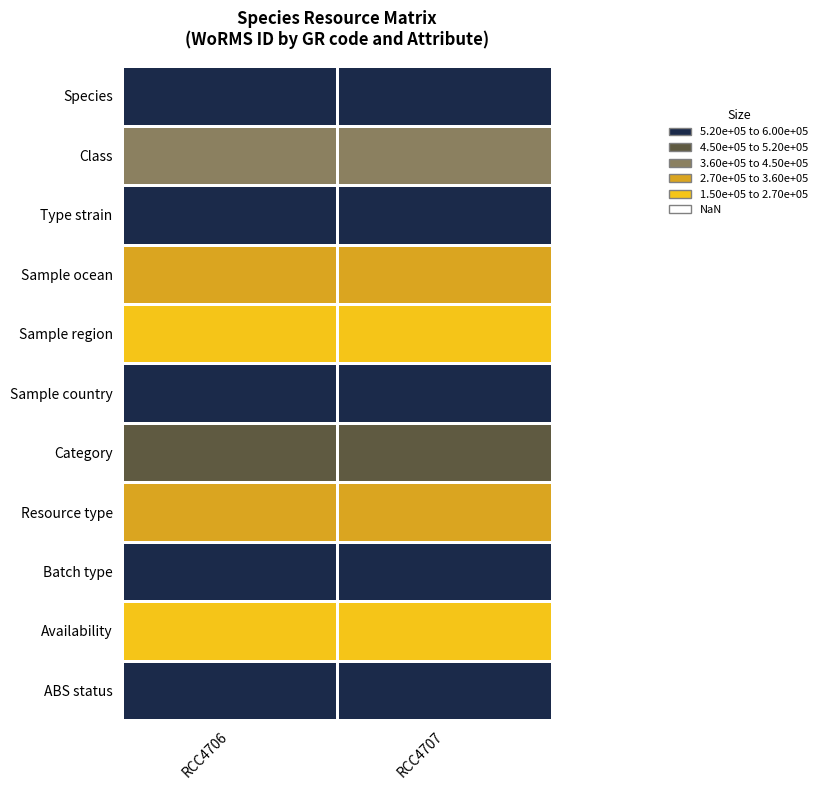

At how many categories does at least one series exceed 364659?

2